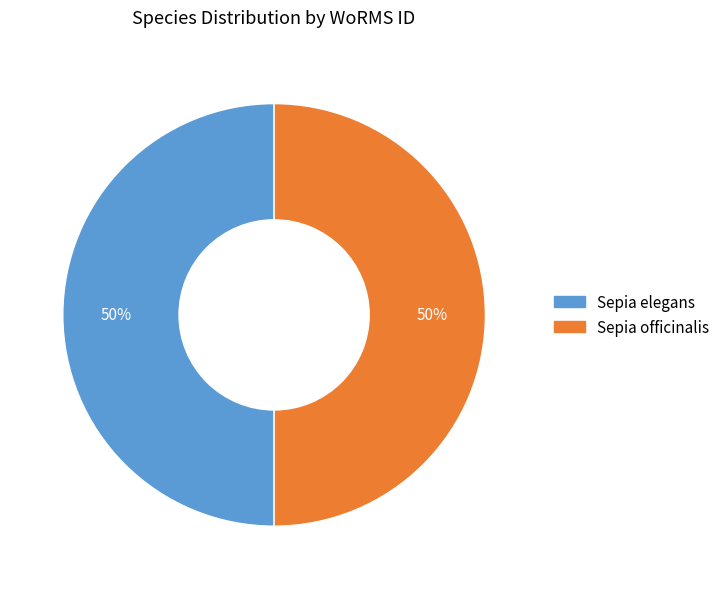

The Sepia elegans slice represents 50% of the pie. True or false?

True